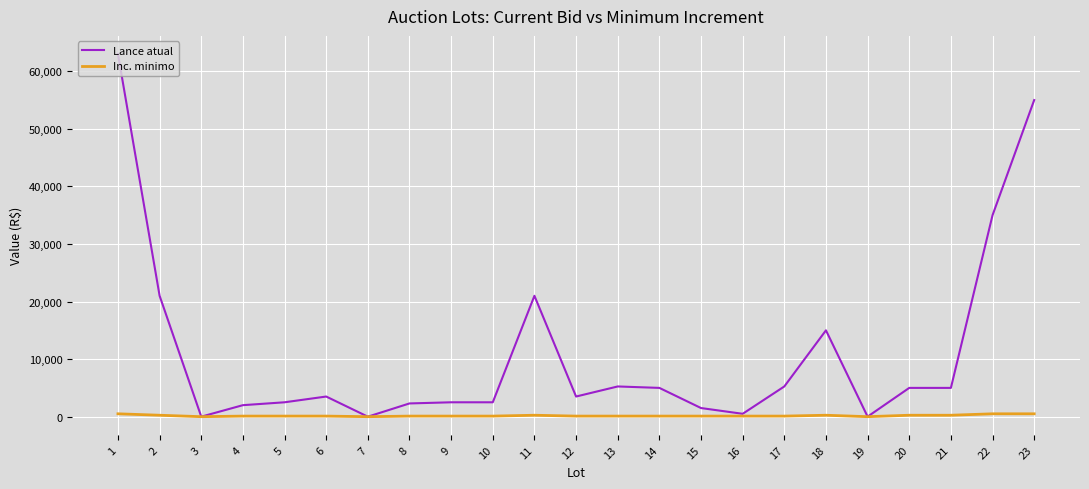

Does the chart display data point markers on the line(s)?

No